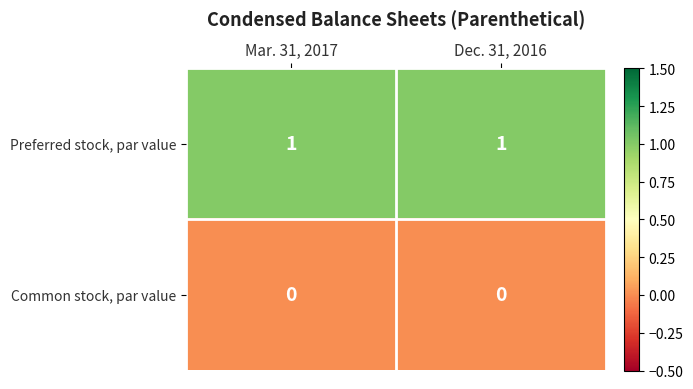

True or false: Common stock, par value has a value of 0 at Mar. 31, 2017.

True